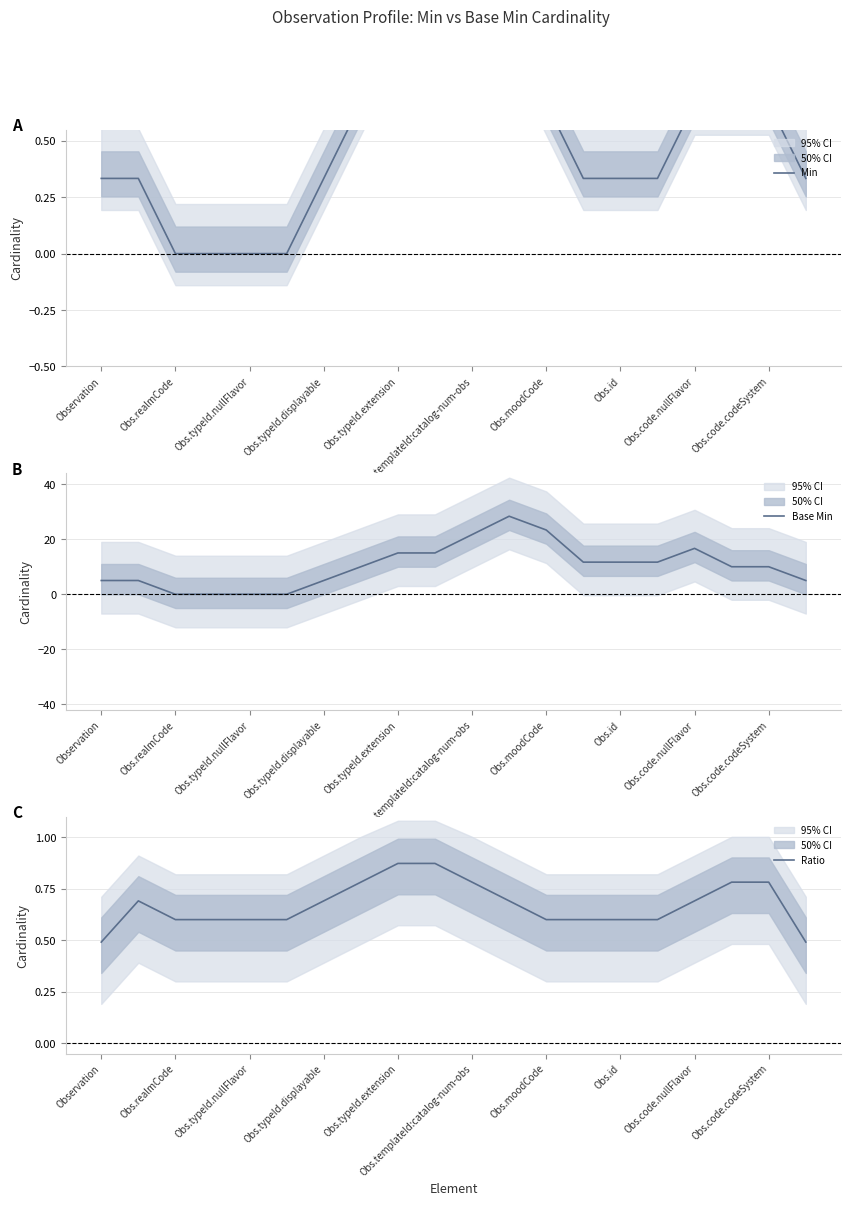

What is the value of the Min point at the 1st from the left?

0.3